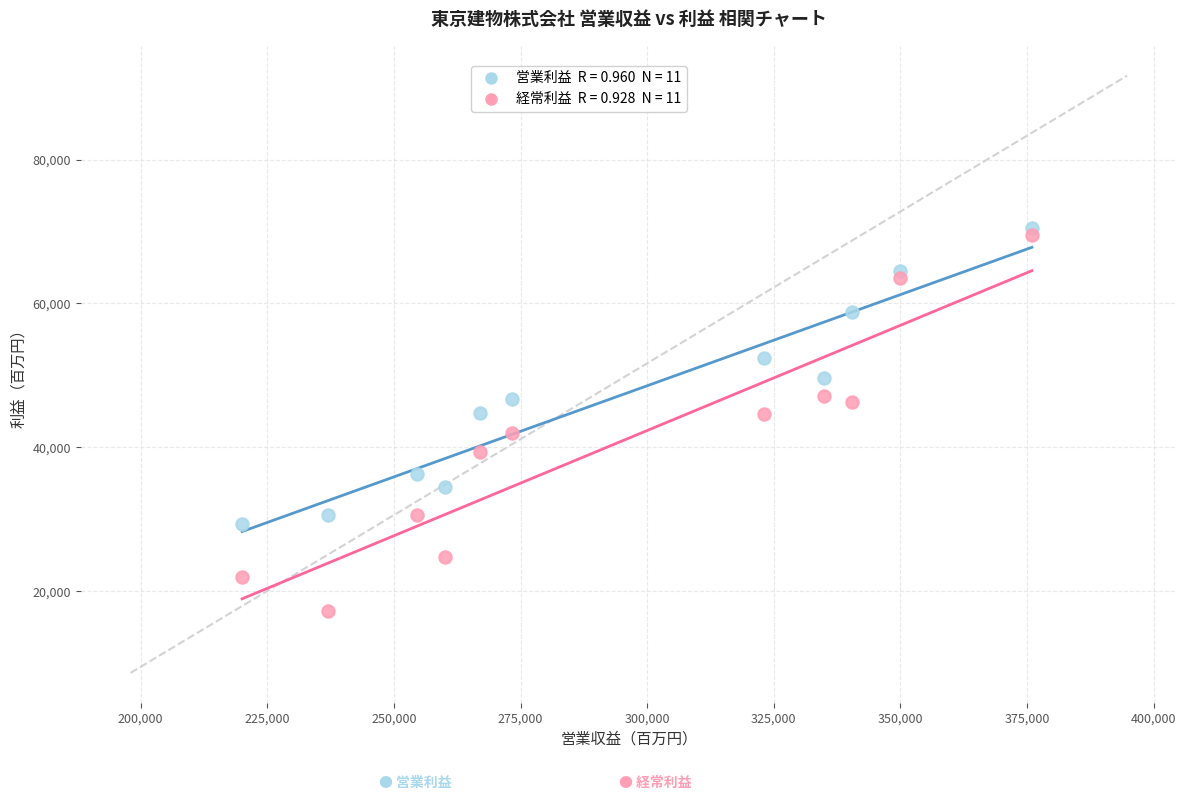

Across all data points, what is the range of X values (max minus min)?

155920